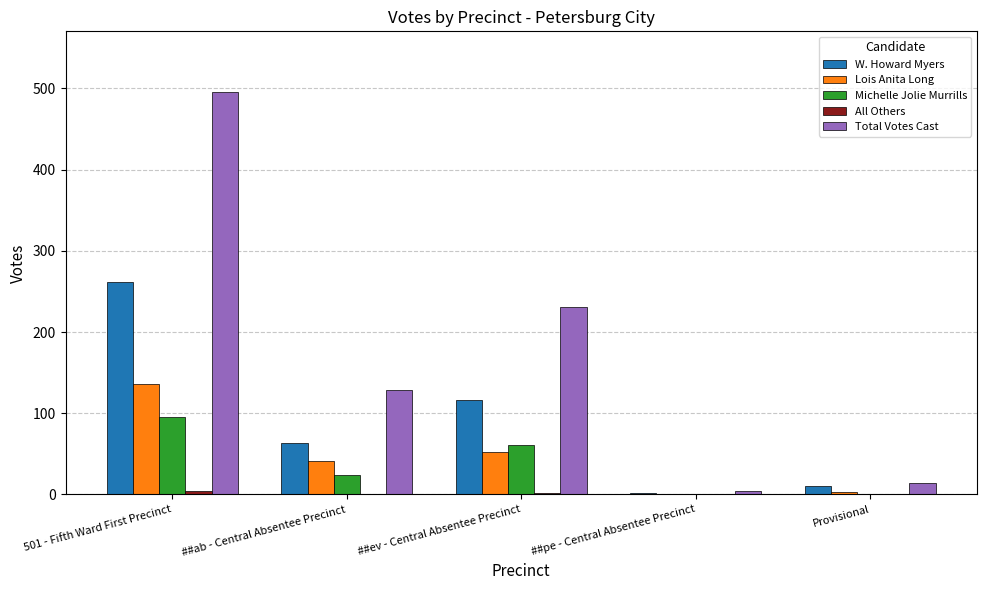

What is the greatest value displayed?

496